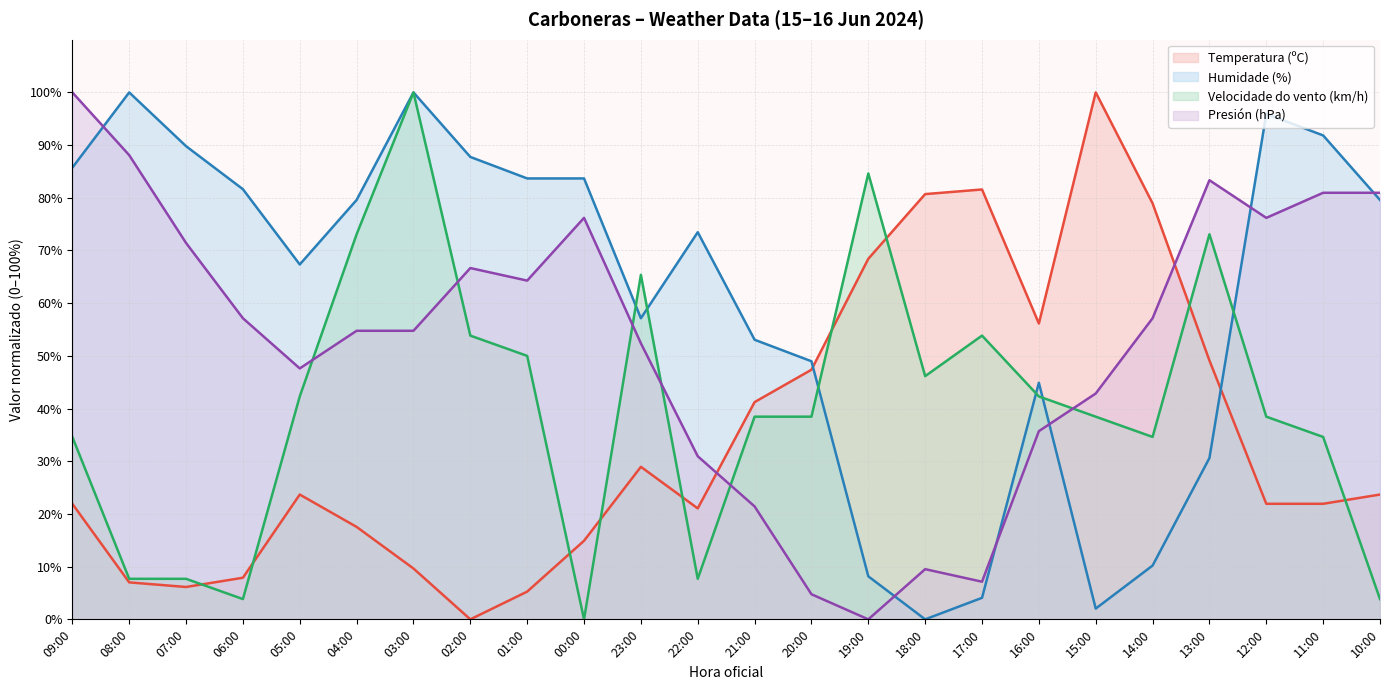

True or false: Presión (hPa) and Temperatura (ºC) cross at least once.

True